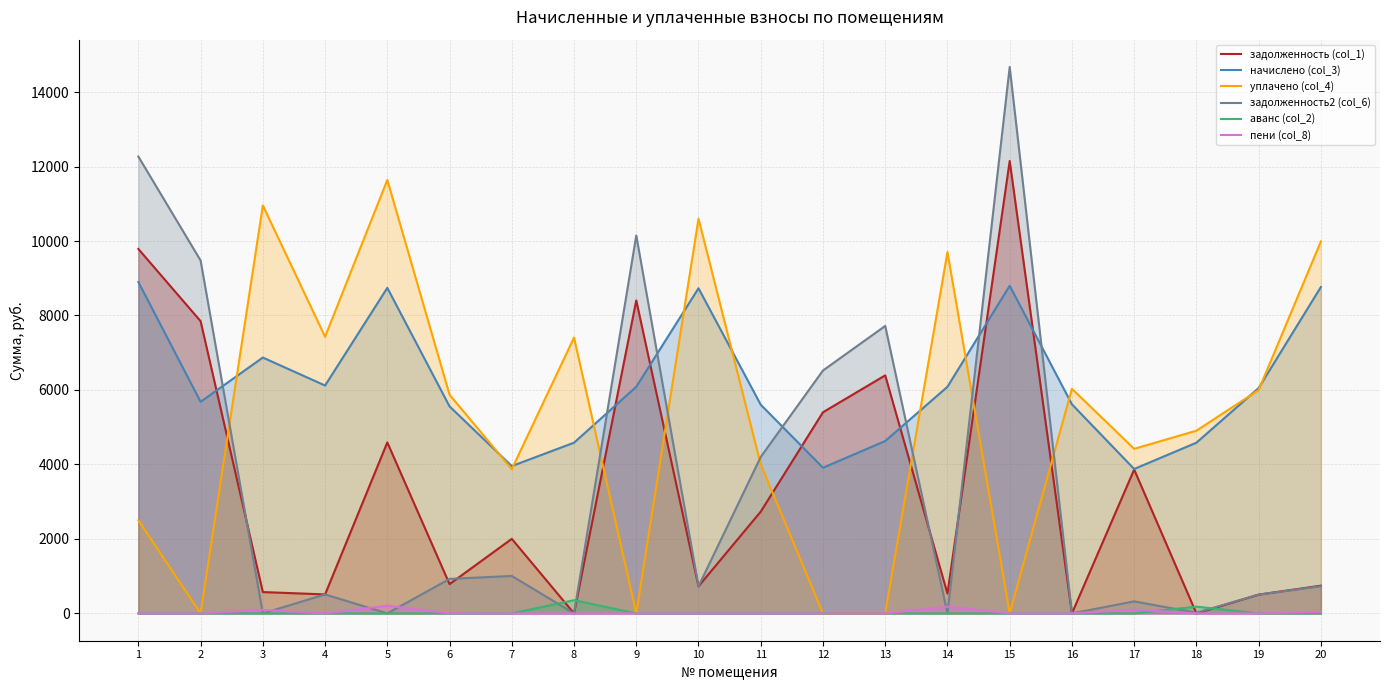

Reading right to left, transcribe all the data shown in this chart.

задолженность (col_1): 20=744.7	19=504.4	18=0.0	17=3862.5	16=0.0	15=12149.8	14=532.5	13=6392.1	12=5401.6	11=2733.0	10=727.6	9=8404.2	8=0.0	7=2002.4	6=786.0	5=4591.2	4=510.0	3=572.9	2=7847.0	1=9786.7
начислено (col_3): 20=8764.7	19=6052.3	18=4584.1	17=3877.9	16=5615.2	15=8798.3	14=6085.9	13=4628.9	12=3911.6	11=5604.0	10=8731.1	9=6085.9	8=4584.1	7=3956.4	6=5559.1	5=8742.2	4=6119.5	3=6870.5	2=5682.5	1=8899.2
уплачено (col_4): 20=9988.5	19=5997.8	18=4906.8	17=4419.4	16=6032.5	15=0.0	14=9704.5	13=0.0	12=0.0	11=4000.0	10=10599.1	9=0.0	8=7406.6	7=3873.7	6=5872.1	5=11640.2	4=7428.8	3=10955.5	2=0.0	1=2500.0
задолженность2 (col_6): 20=731.3	19=504.4	18=18.0	17=323.2	16=0.0	15=14673.0	14=0.0	13=7719.6	12=6523.5	11=4202.4	10=727.6	9=10149.6	8=0.0	7=1006.4	6=926.6	5=0.0	4=510.0	3=0.0	2=9476.7	1=12267.6
аванс (col_2): 20=0.0	19=0.0	18=182.0	17=0.0	16=0.0	15=0.0	14=0.0	13=0.0	12=0.0	11=0.0	10=0.0	9=0.0	8=354.9	7=0.0	6=0.0	5=0.0	4=0.0	3=0.0	2=0.0	1=0.0
пени (col_8): 20=44.4	19=0.0	18=0.0	17=101.2	16=0.0	15=0.0	14=181.3	13=0.0	12=0.0	11=0.0	10=0.0	9=0.0	8=0.0	7=0.0	6=4.1	5=207.0	4=0.0	3=94.5	2=0.0	1=0.0